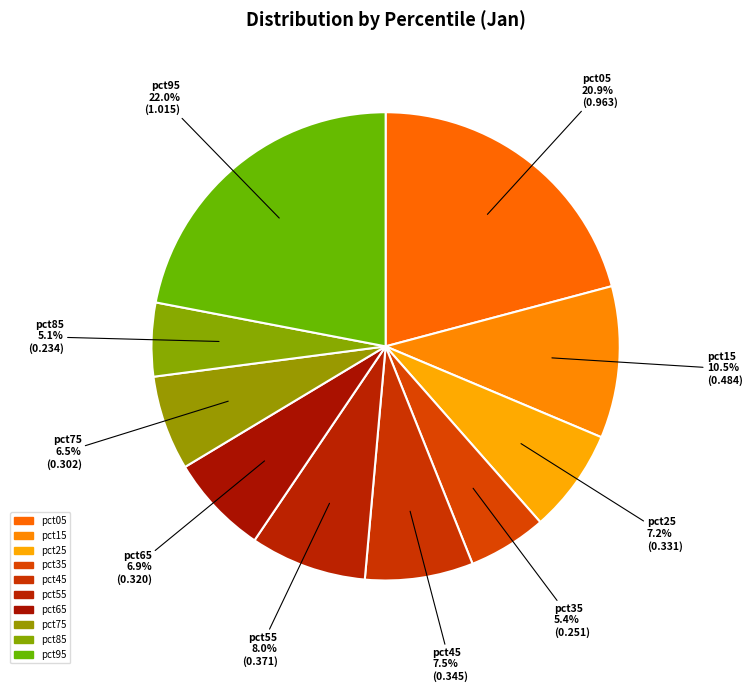

Does pct75 represent more than half of the total?

No